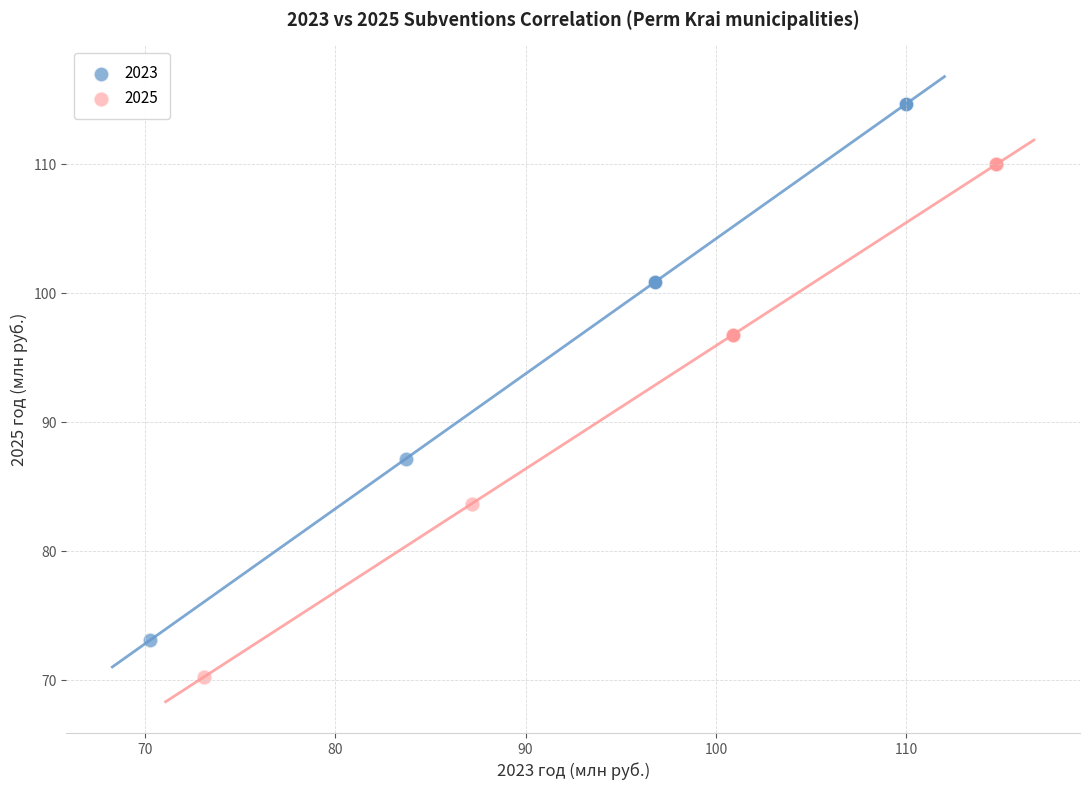

Which series reaches the minimum Y coordinate?

2025